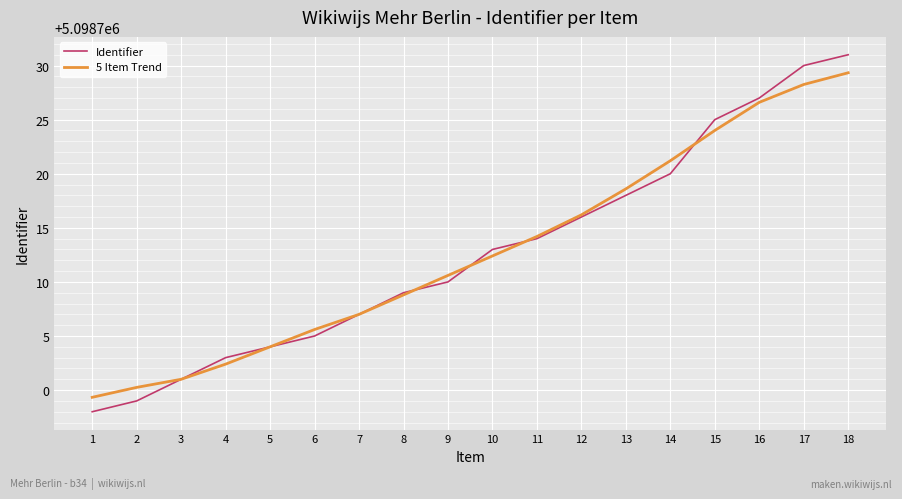

What is the minimum value shown in the chart?

5098698.0